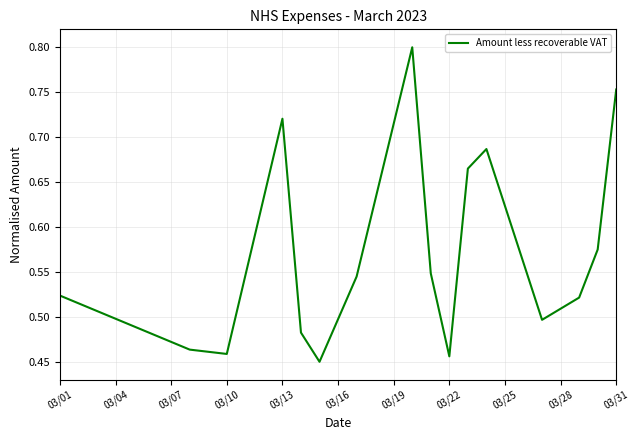

How many lines are shown in the chart?

1